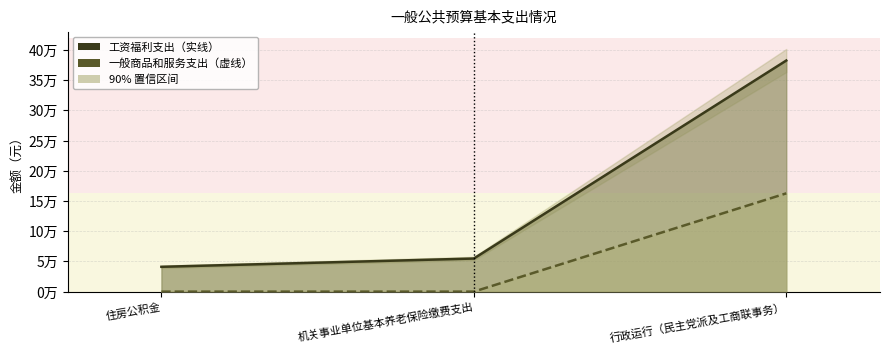

Which category has the lowest value in the 工资福利支出 series?

住房公积金